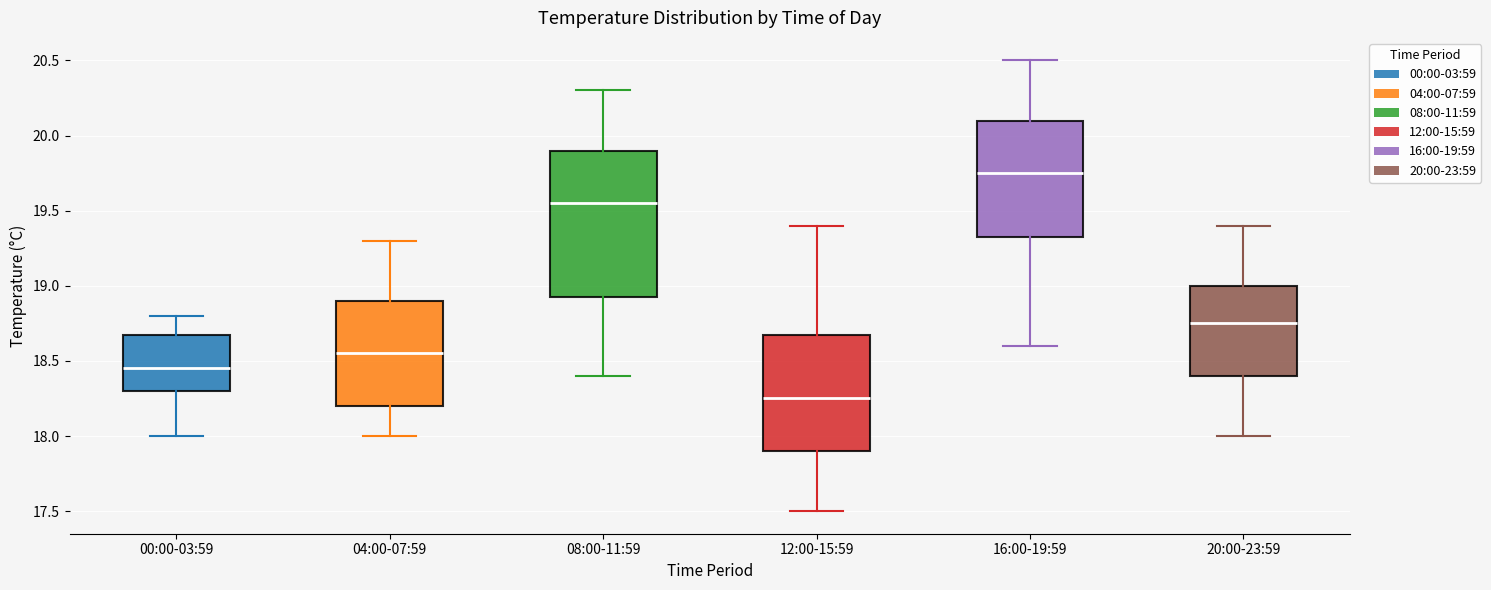

Which box's median line is the lowest?

12:00-15:59